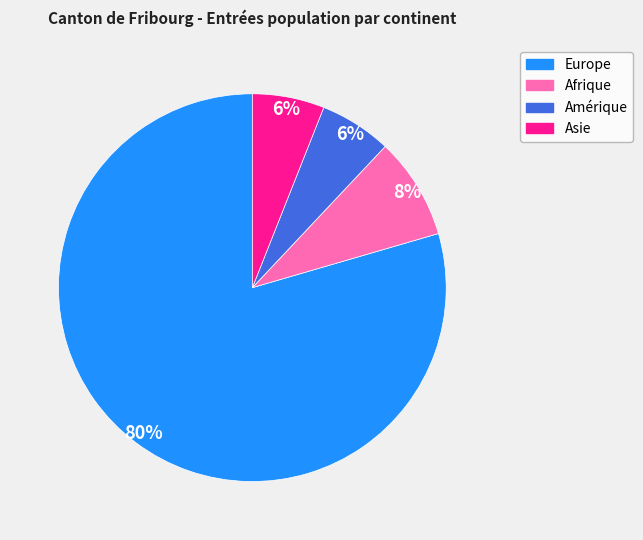

Does any single category account for the majority?

Yes